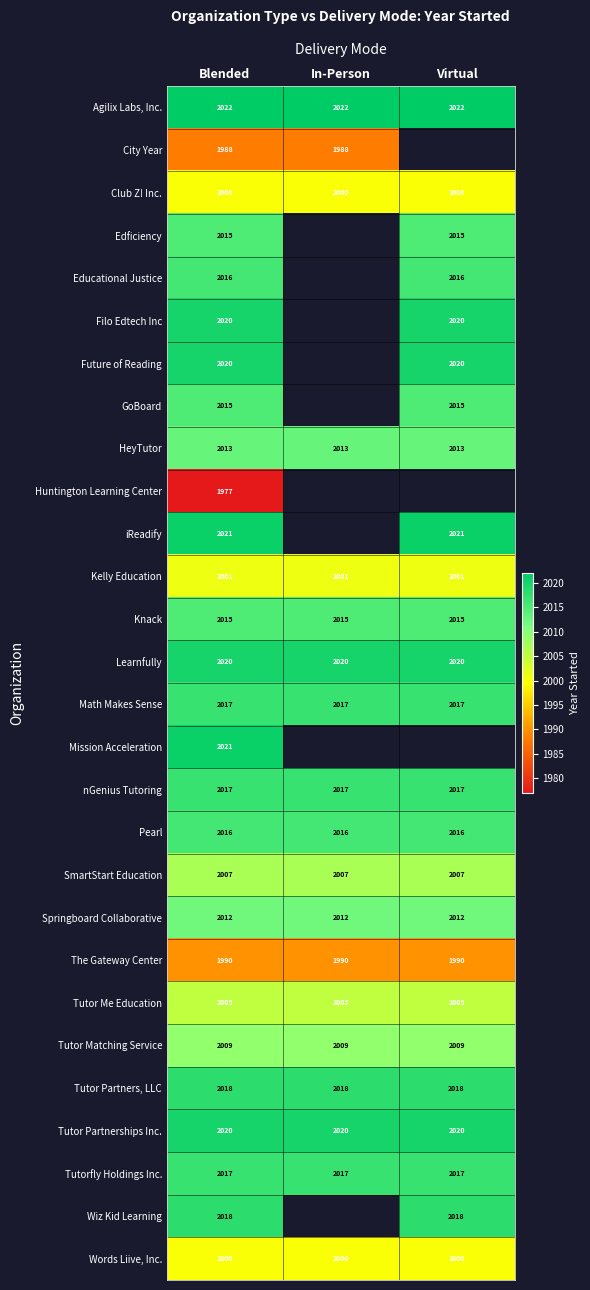

What is the spread (max minus min) of values at Blended?

45